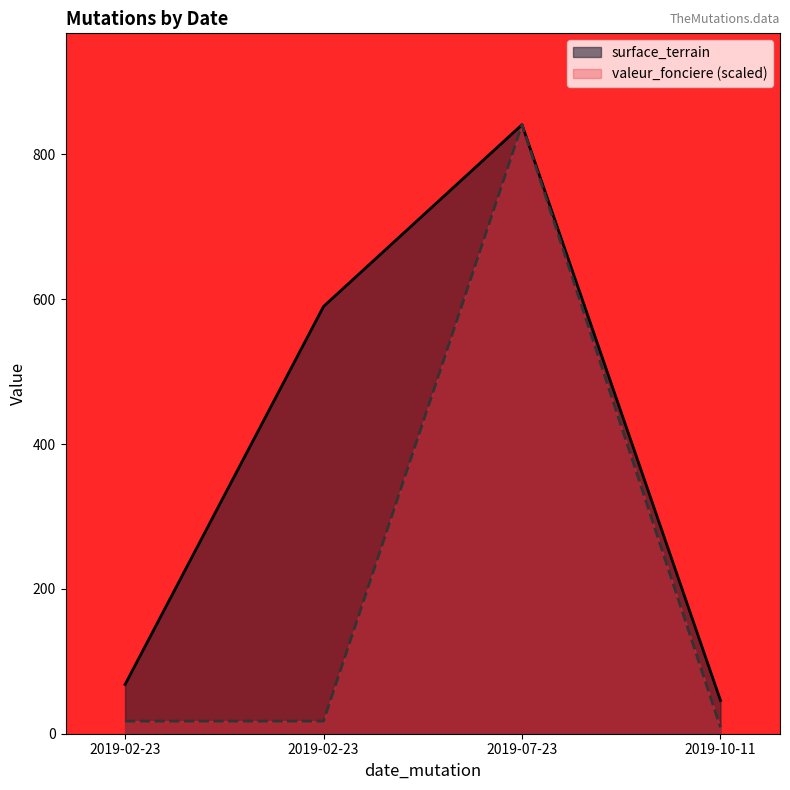

Which has a higher value, 2019-02-23 or 2019-02-23?

2019-02-23